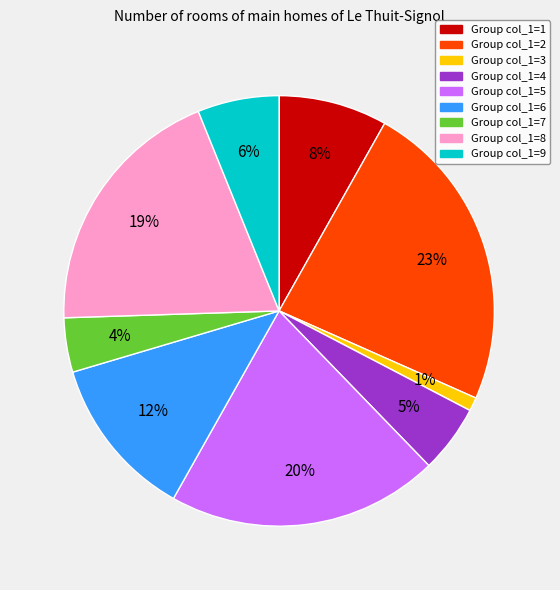

Is there a majority slice in this chart?

No